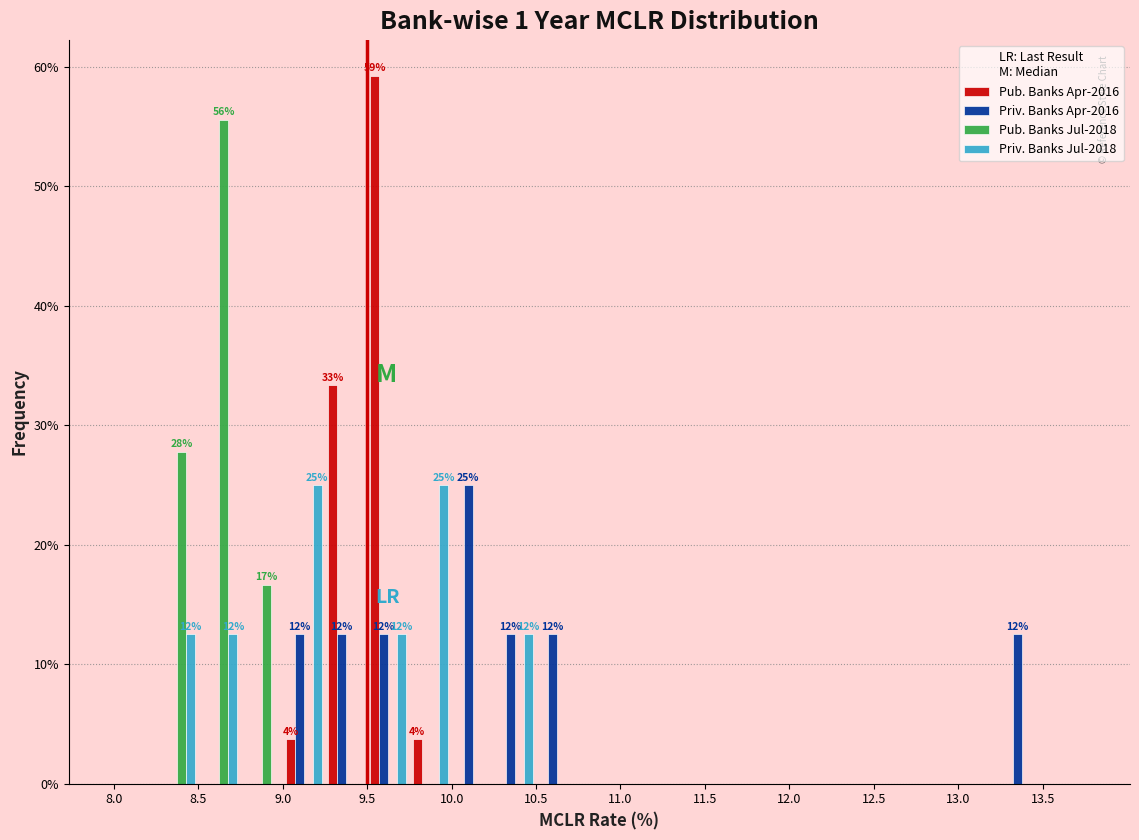

In the Pub. Banks Apr-2016 series, which range on the x-axis has the tallest bar?

9.50 to 9.75